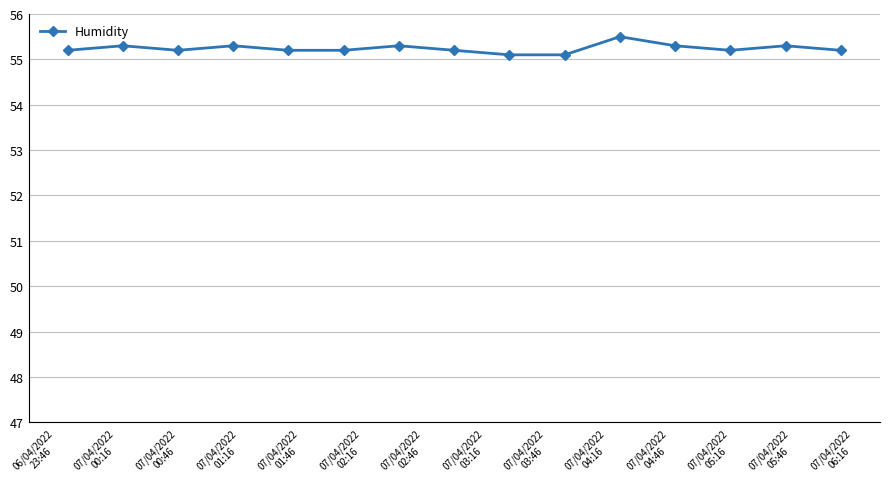

True or false: there are more than 2 points higher than both neighbors.

True